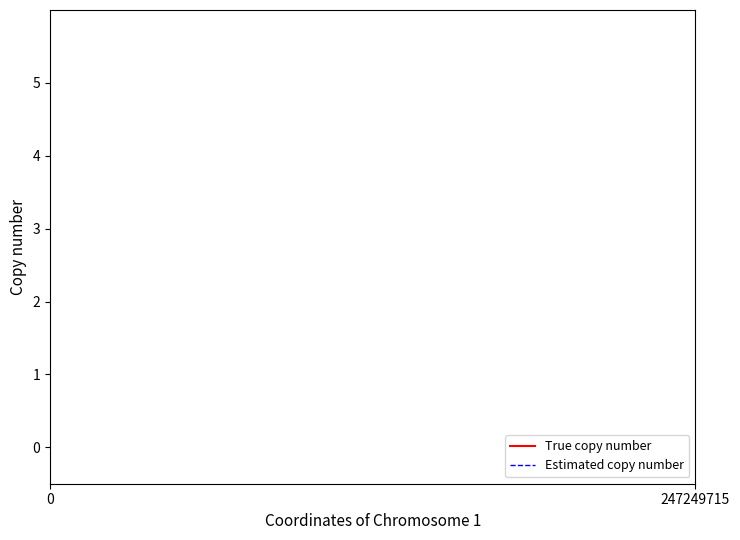

True or false: Estimated copy number and True copy number cross at least once.

False